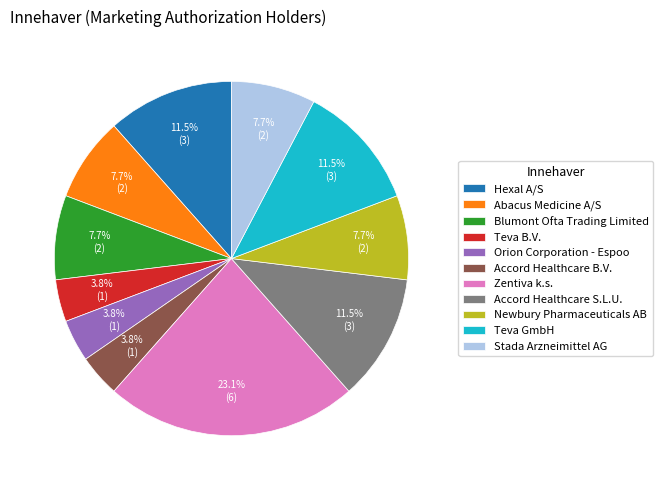

What is the ratio of the value at Teva GmbH to the value at Accord Healthcare S.L.U.?

1.0